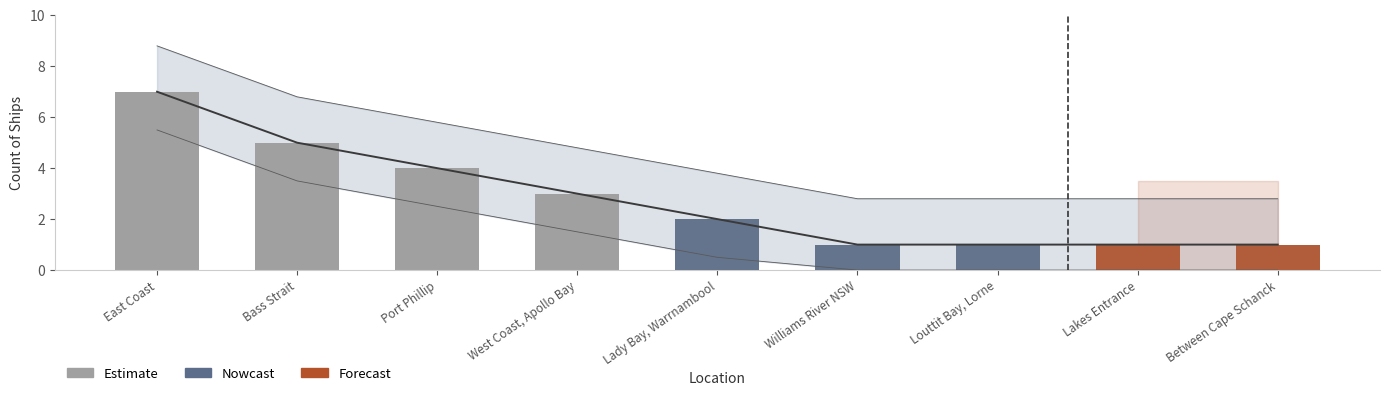

What is the average value?

3